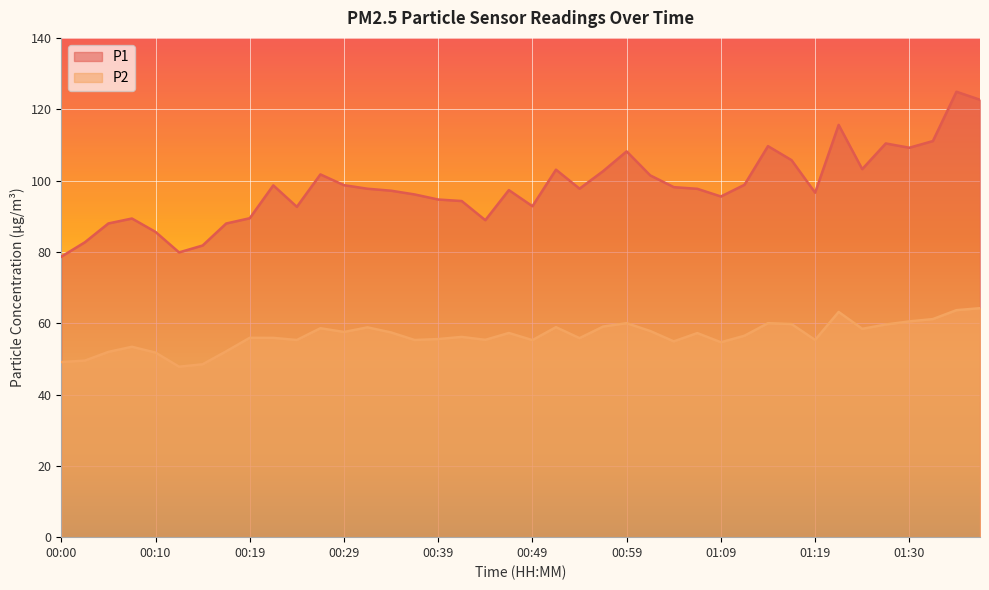

True or false: P1 has a value of 97.7 at 00:32.

True